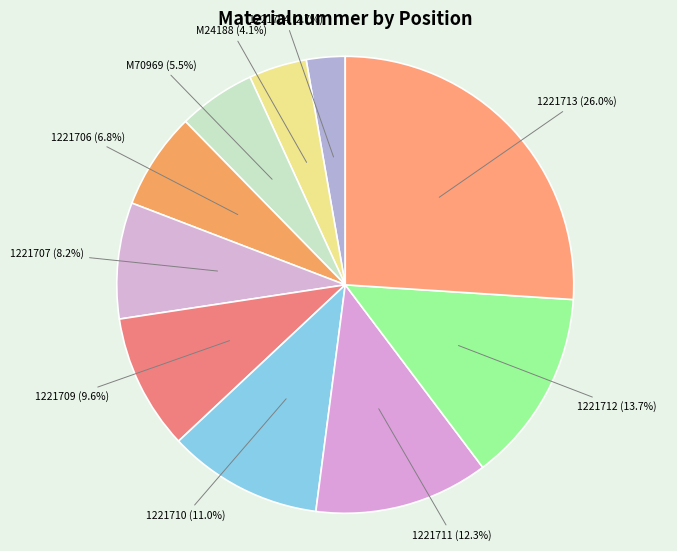

Which slice is the largest?

1221713